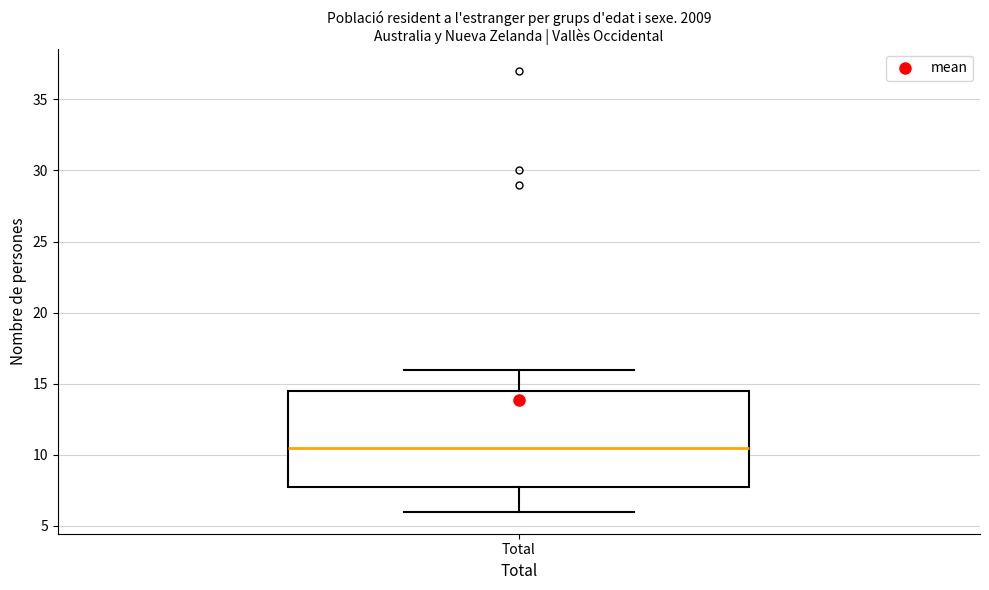

Where is the lower edge of the box for Total on the y-axis? The values are not printed on the chart, so give them approximately, as read against the axis.

8.0